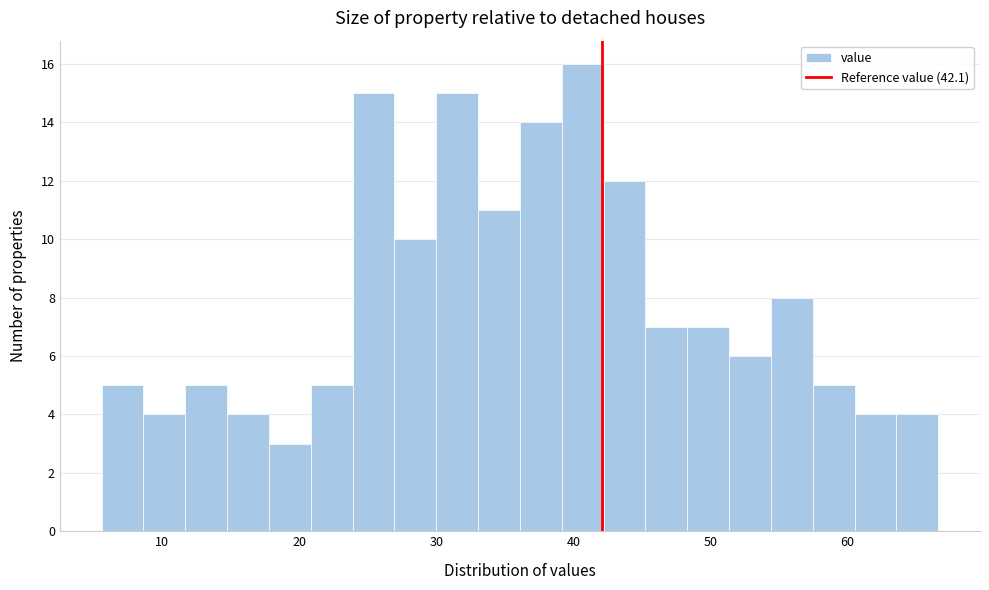

Read against the x-axis, roughly where is the centre of the tallest bar?

41